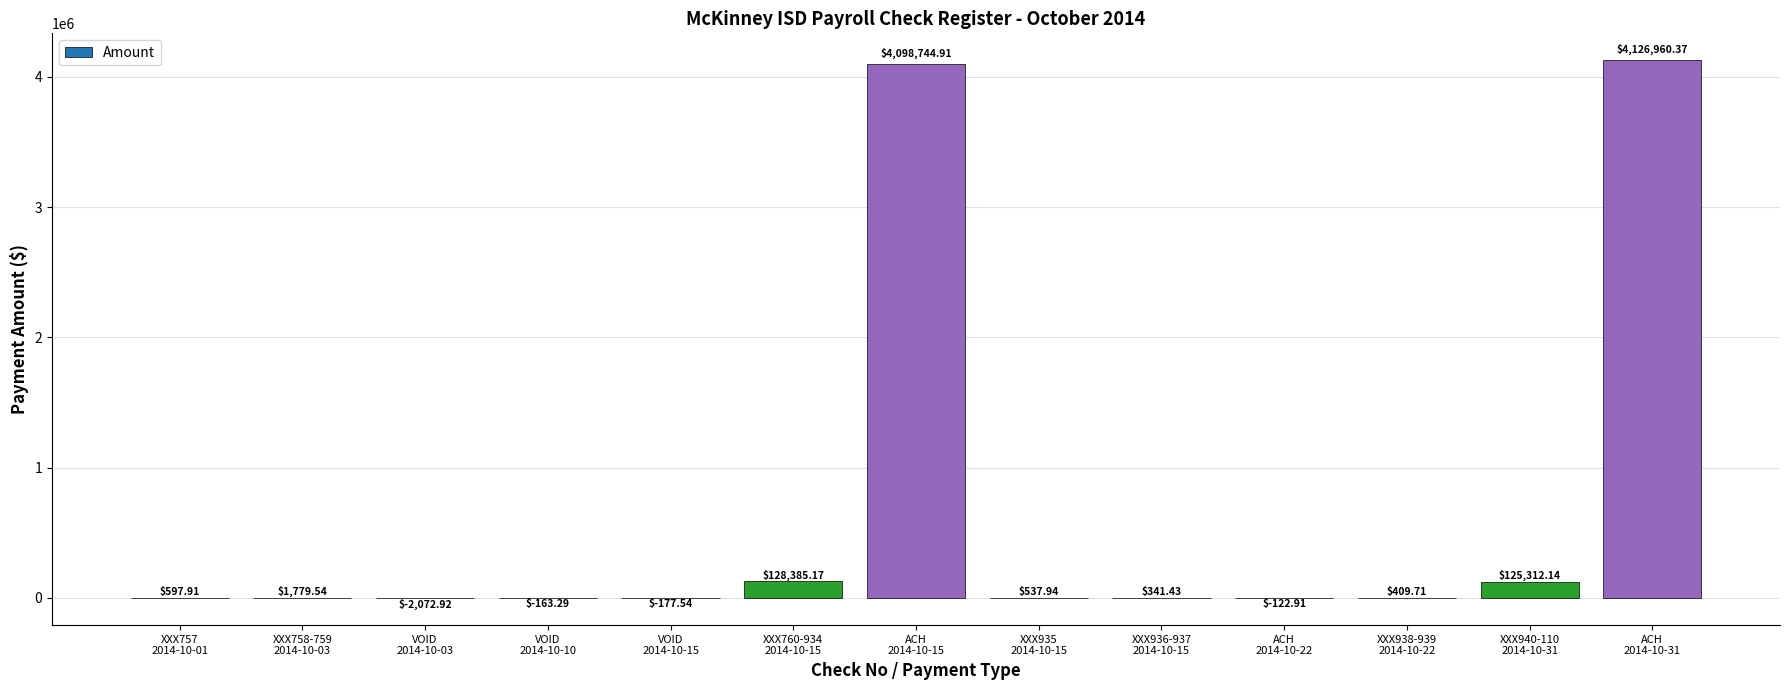

What is the difference between the maximum and second lowest values?

4127137.9